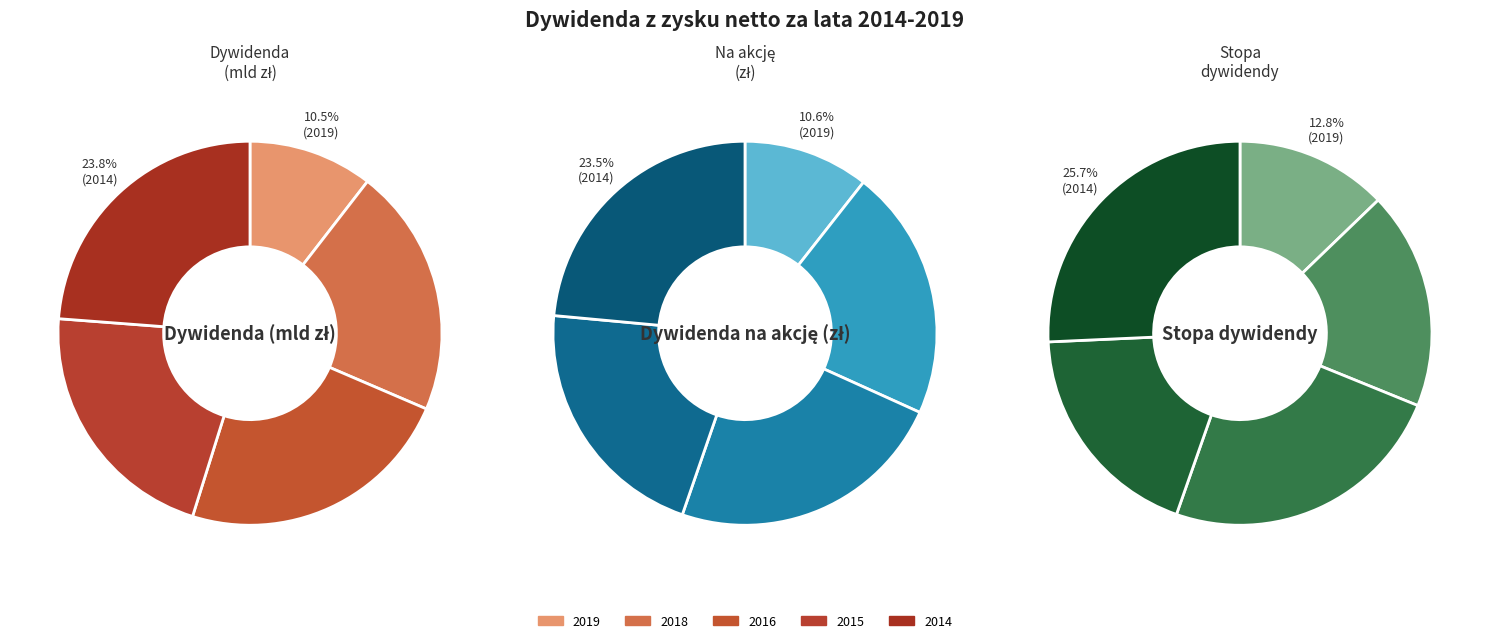

Does 2018 account for over 50% of the chart?

No